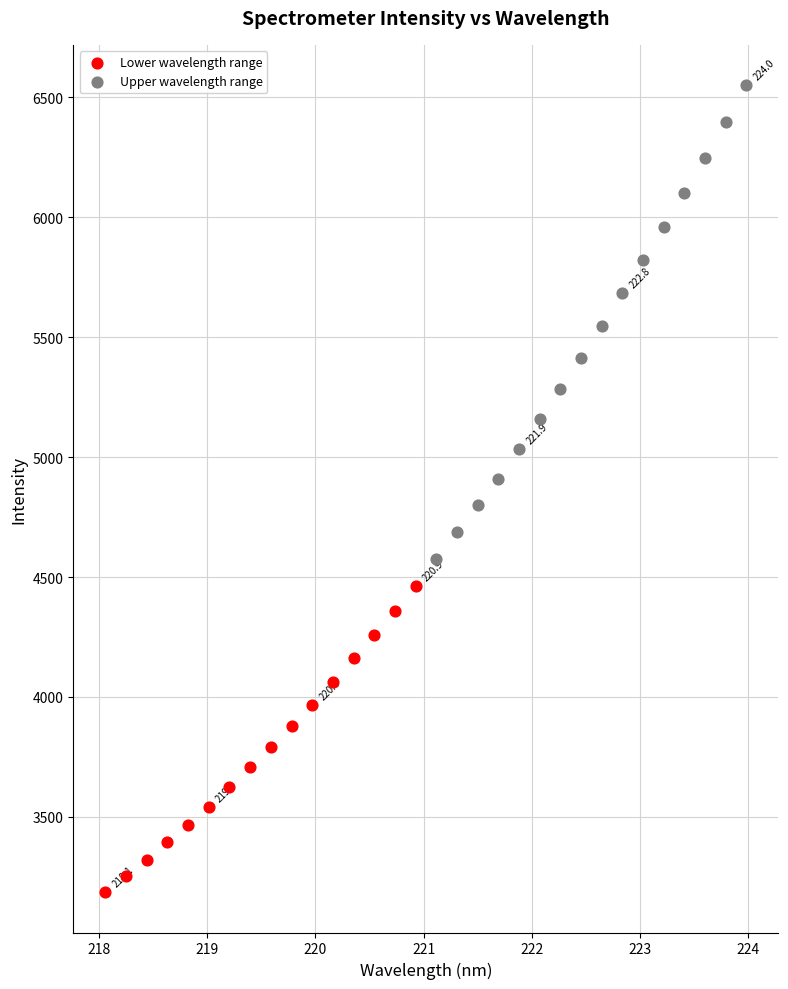

Which series has the largest Y range (max minus min)?

Upper wavelength range